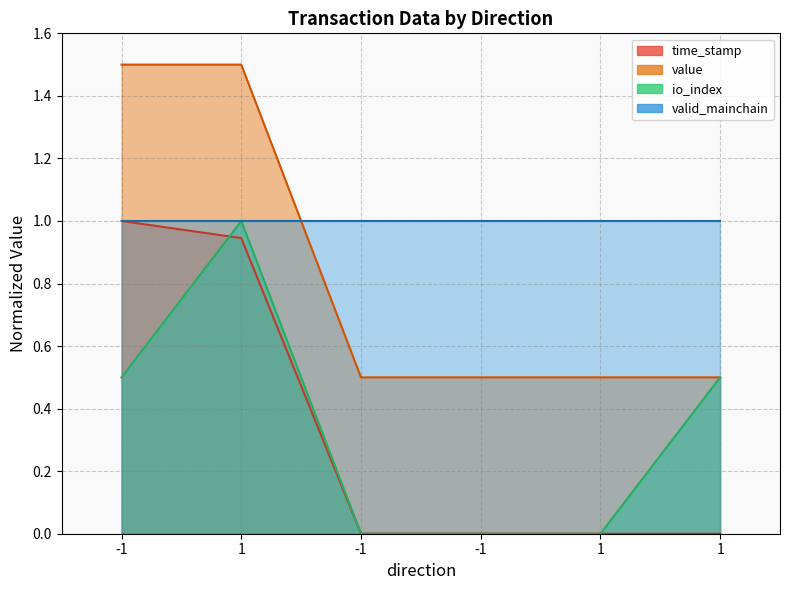

Count the number of categories in the chart.

6